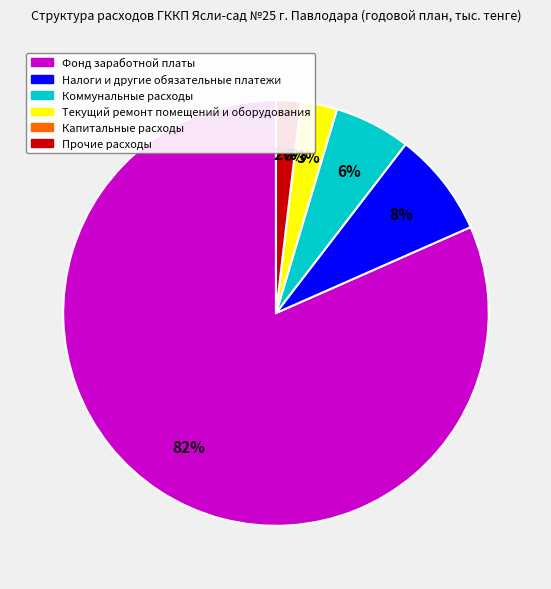

Count the number of slices in the pie.

6